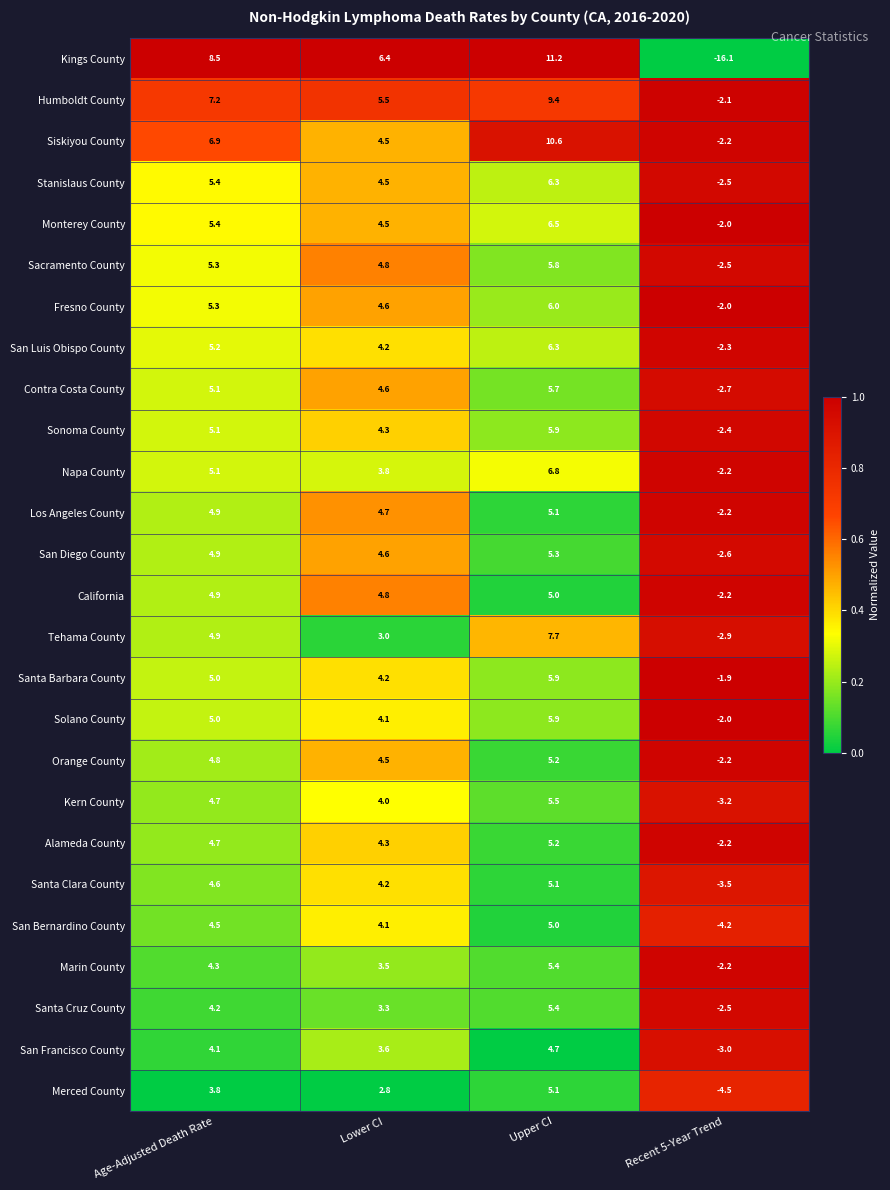

At how many categories does at least one series exceed 0?

3